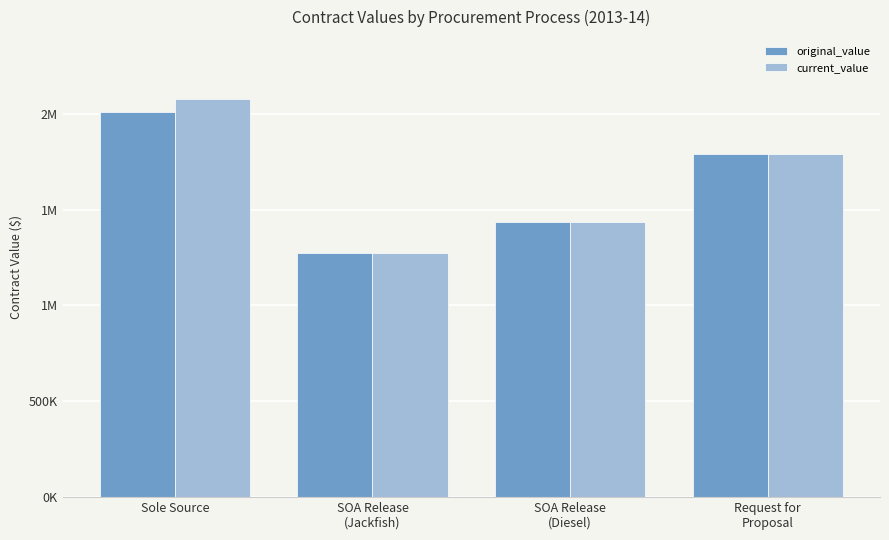

Which category has the lowest value across all series?

SOA Release
(Jackfish)